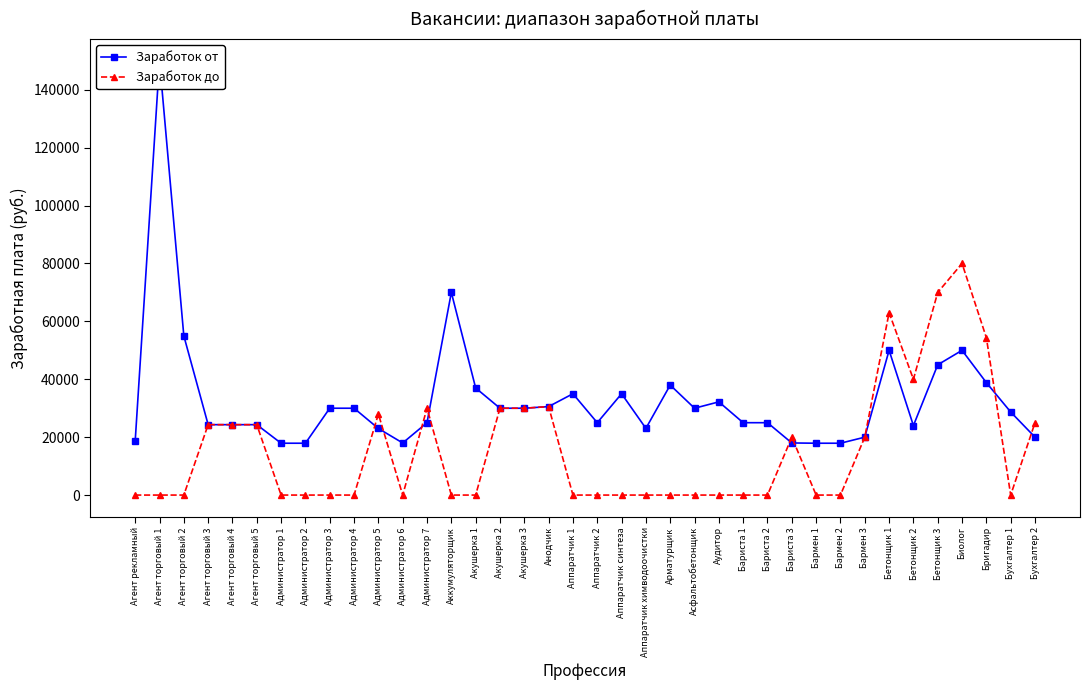

True or false: Заработок до has a value of 26072 at Бармен 1.

False